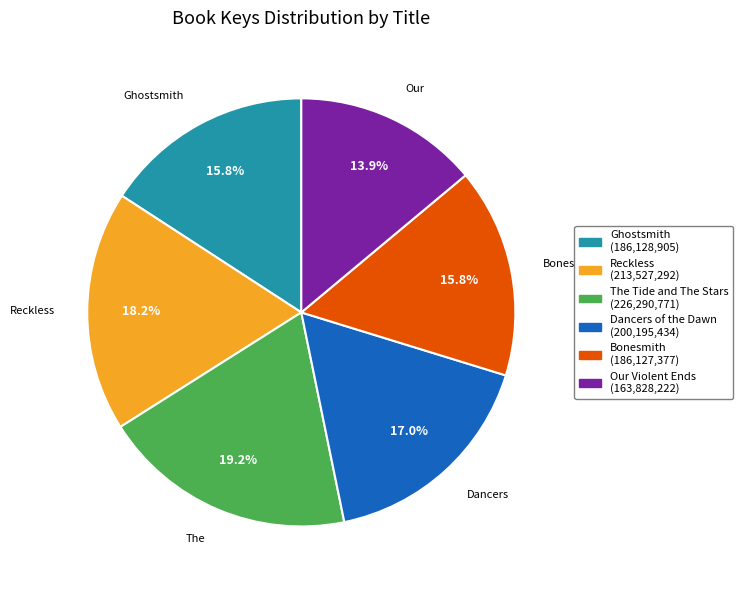

Approximately how many times larger is the value at Ghostsmith compared to Reckless?

0.9